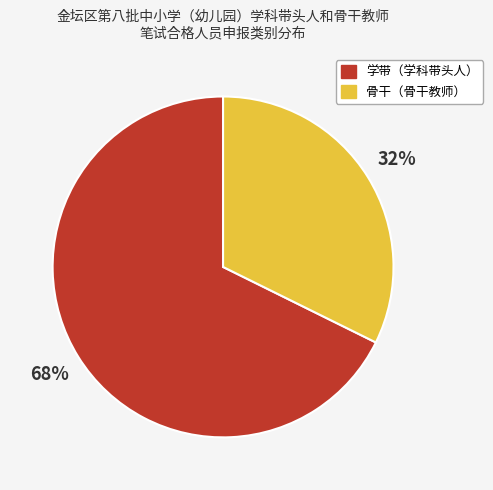

To the nearest percent, what is the average slice percentage?

50%